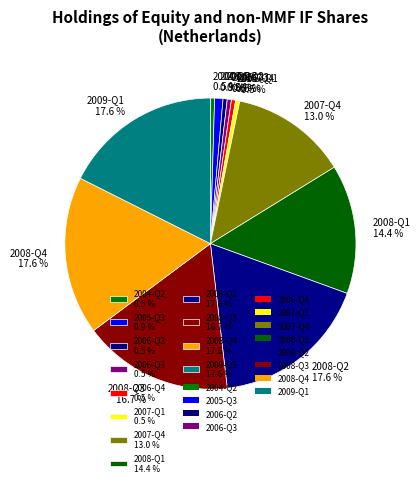

To the nearest percent, what portion does 2008-Q2 represent?

18%